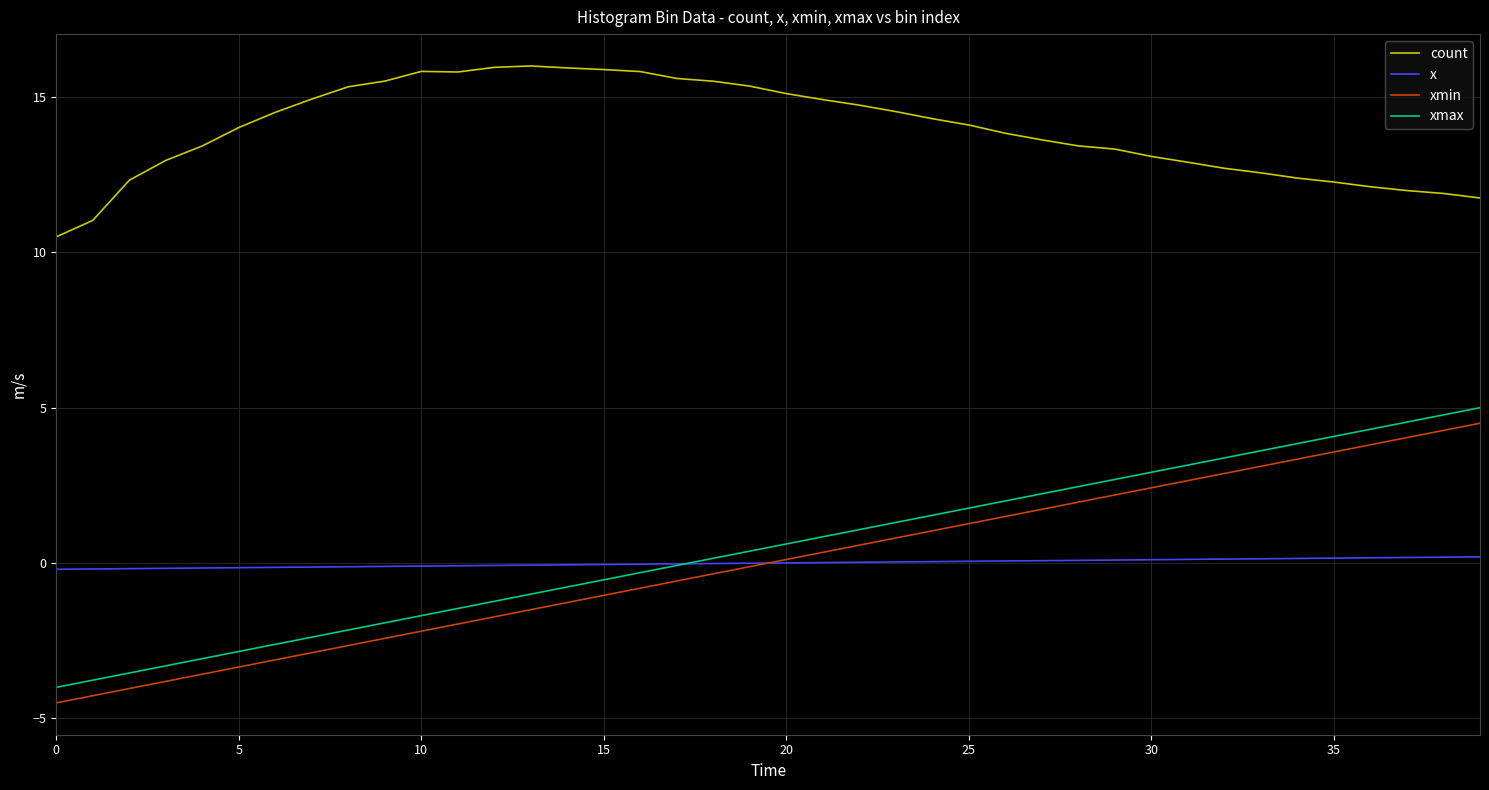

True or false: xmin and count cross at least once.

False